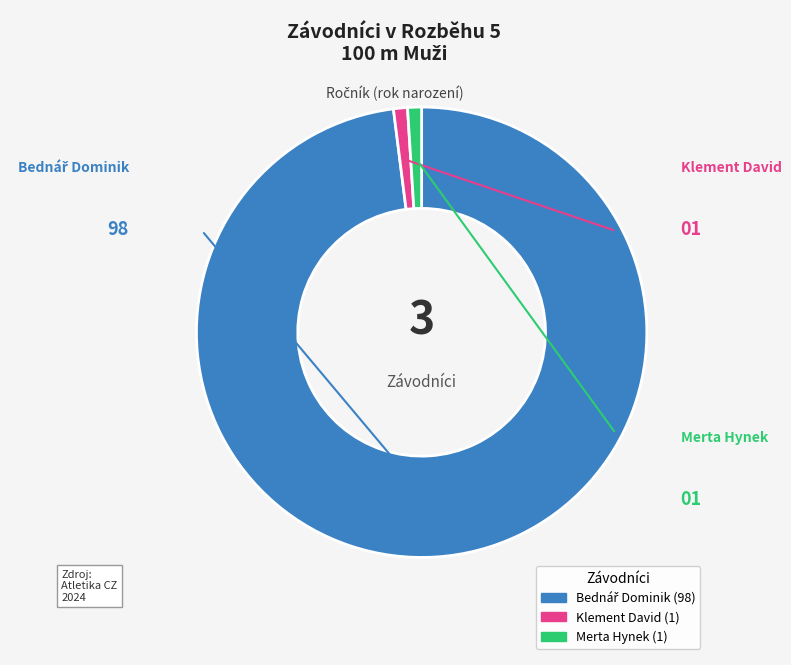

Do Klement David and Merta Hynek together represent more than half of the pie?

No